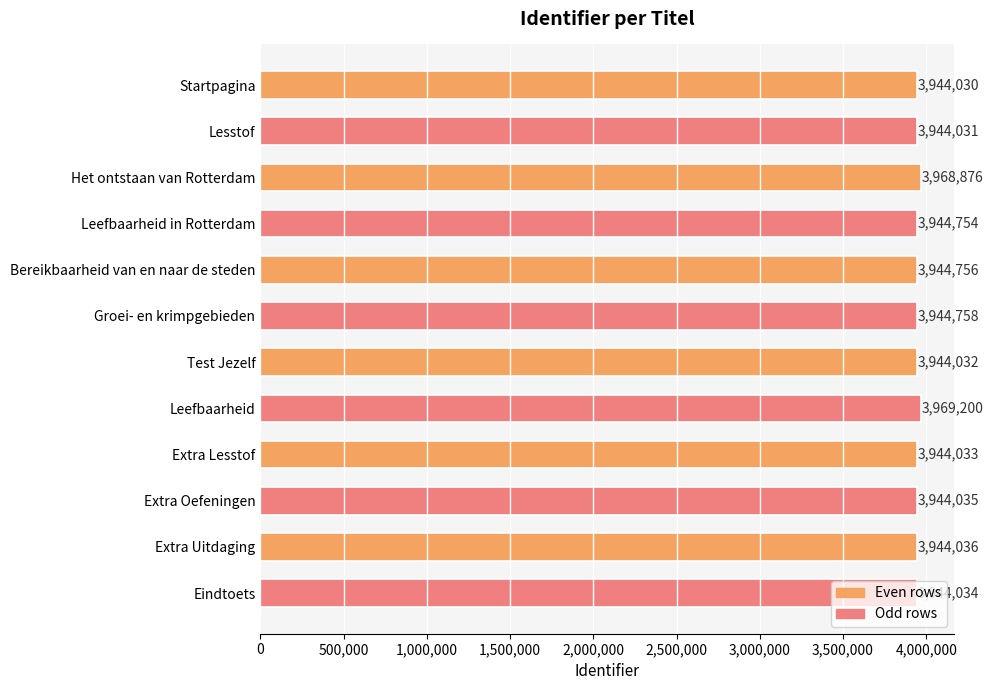

Rank the categories by value from lowest to highest.

Startpagina, Lesstof, Test Jezelf, Extra Lesstof, Eindtoets, Extra Oefeningen, Extra Uitdaging, Leefbaarheid in Rotterdam, Bereikbaarheid van en naar de steden, Groei- en krimpgebieden, Het ontstaan van Rotterdam, Leefbaarheid